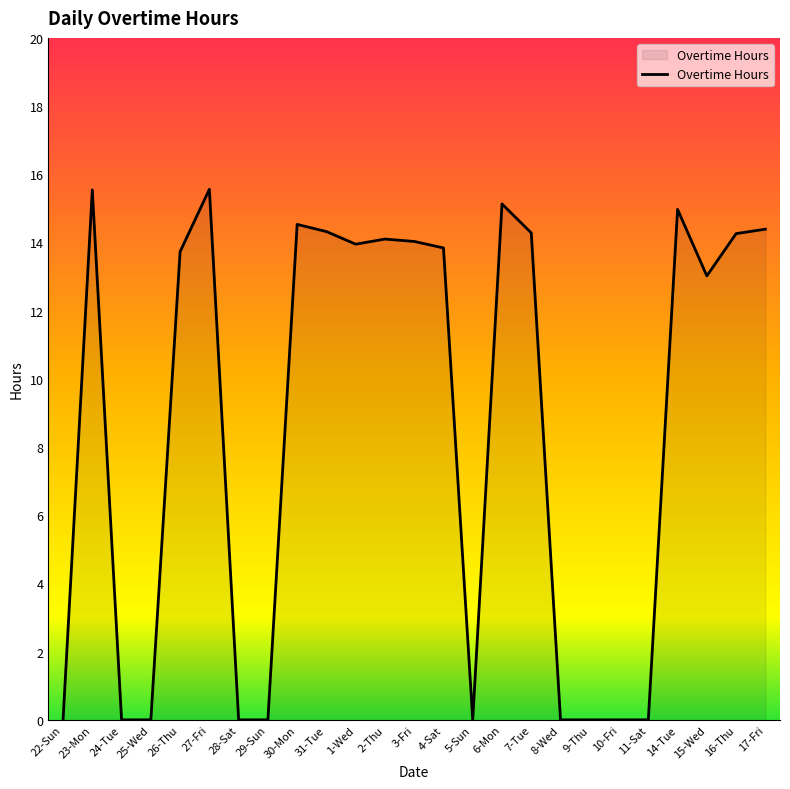

The chart shows a value of 14.3 at 31-Tue. True or false?

True